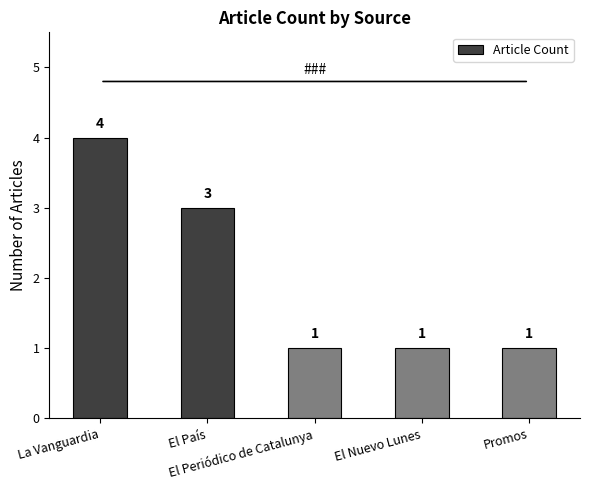

Which category has the highest value across all series?

La Vanguardia